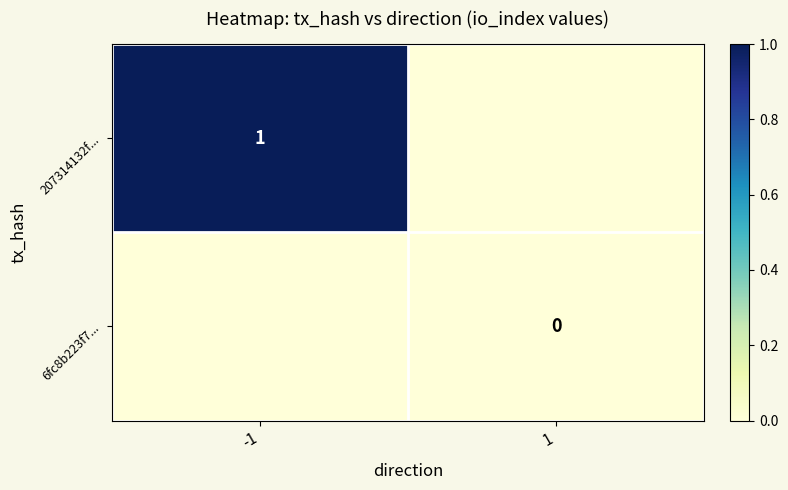

The value of 207314132f... at -1 is 1. True or false?

True